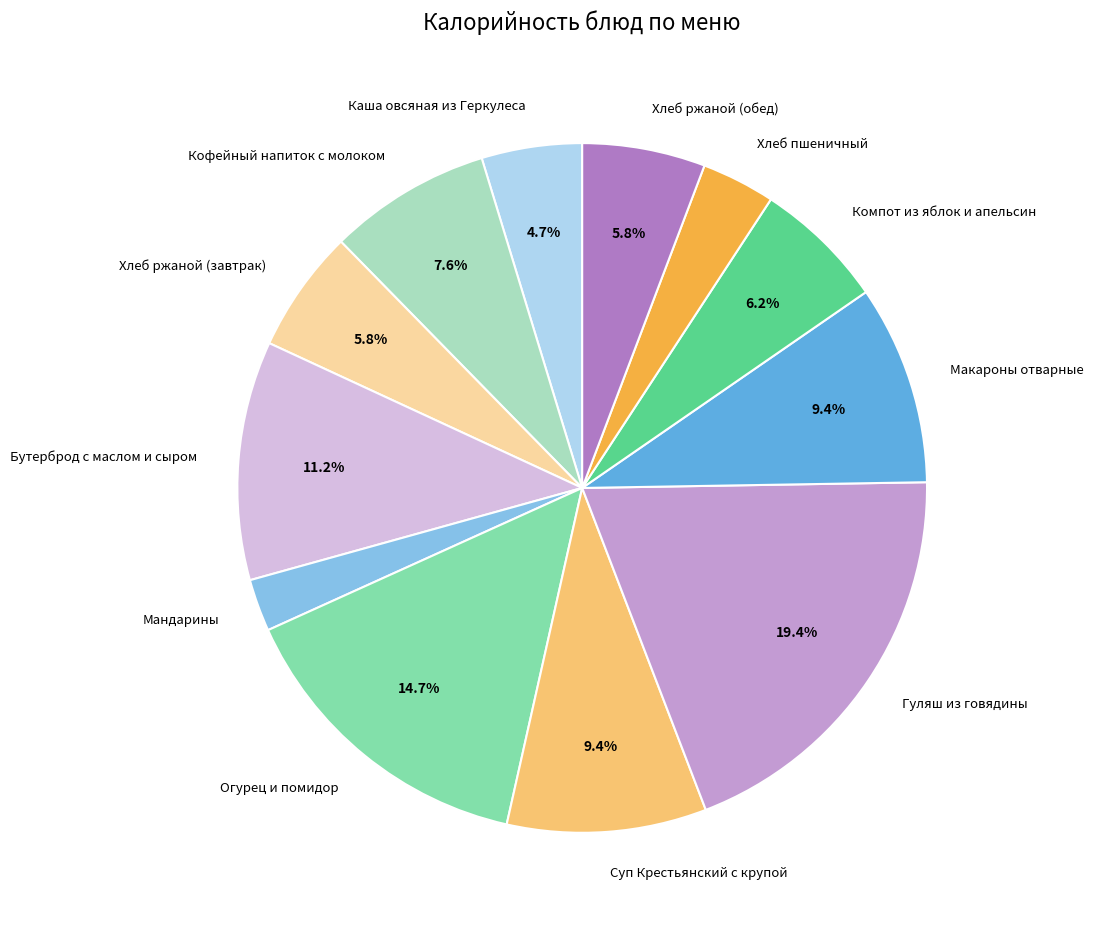

Is it true that Хлеб пшеничный is 11% of the pie?

False